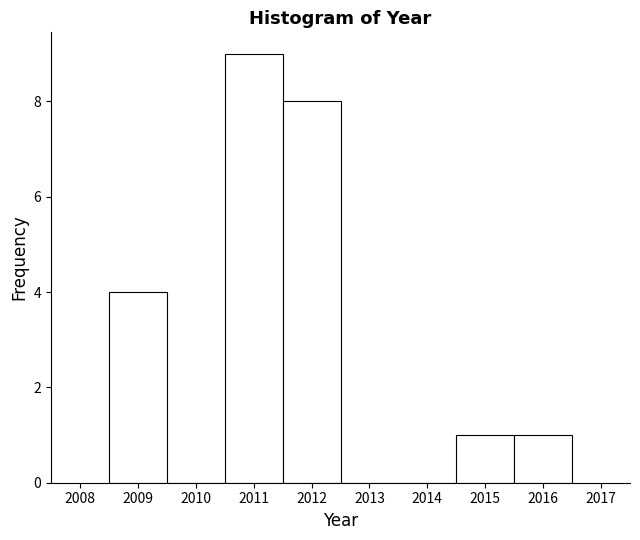

Reading left to right, transcribe this chart: for each bar, give the range it covers on the x-axis and its height. The values are not printed on the chart, so give them approximately, as read against the axis.

2008.5 to 2009.5: 4
2009.5 to 2010.5: 0
2010.5 to 2011.5: 9
2011.5 to 2012.5: 8
2012.5 to 2013.5: 0
2013.5 to 2014.5: 0
2014.5 to 2015.5: 1
2015.5 to 2016.5: 1